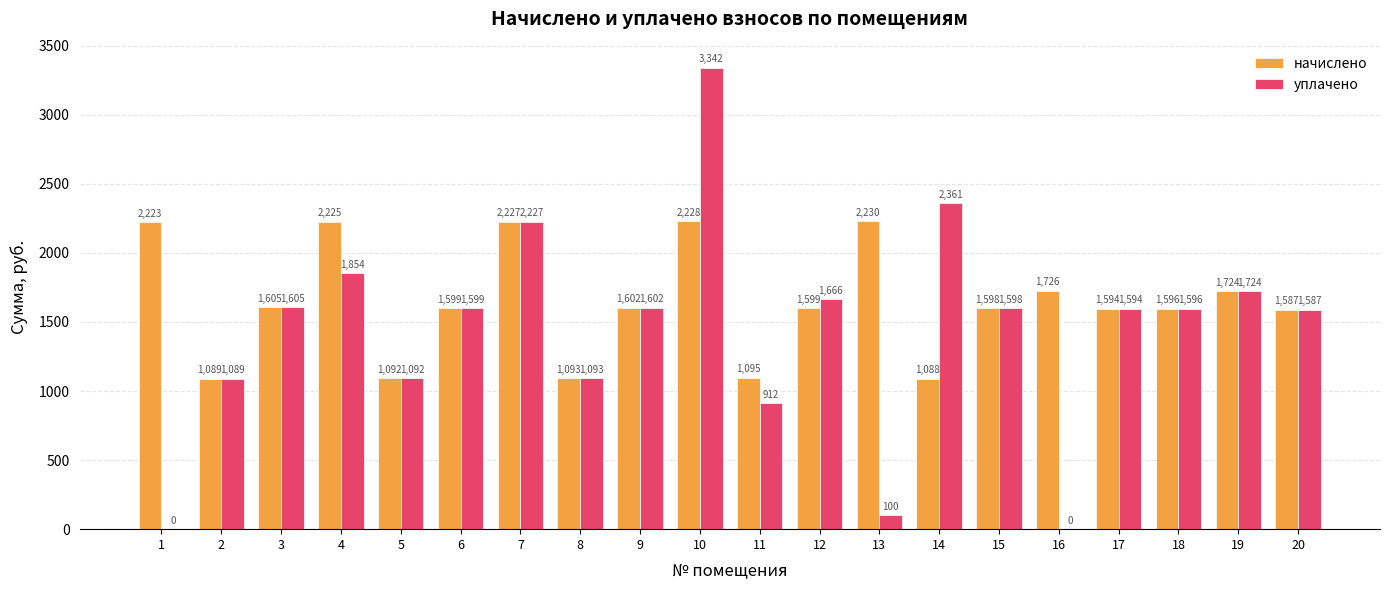

Read the начислено value at 15.

1597.7